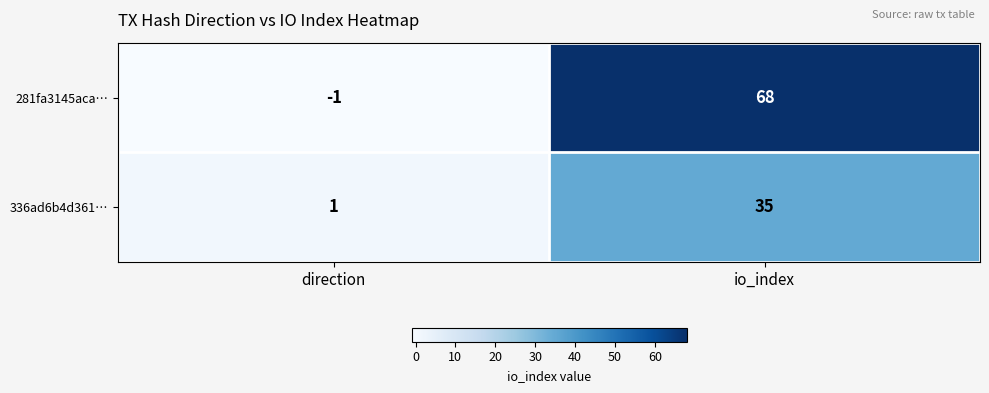

At how many categories does at least one series exceed 10?

1